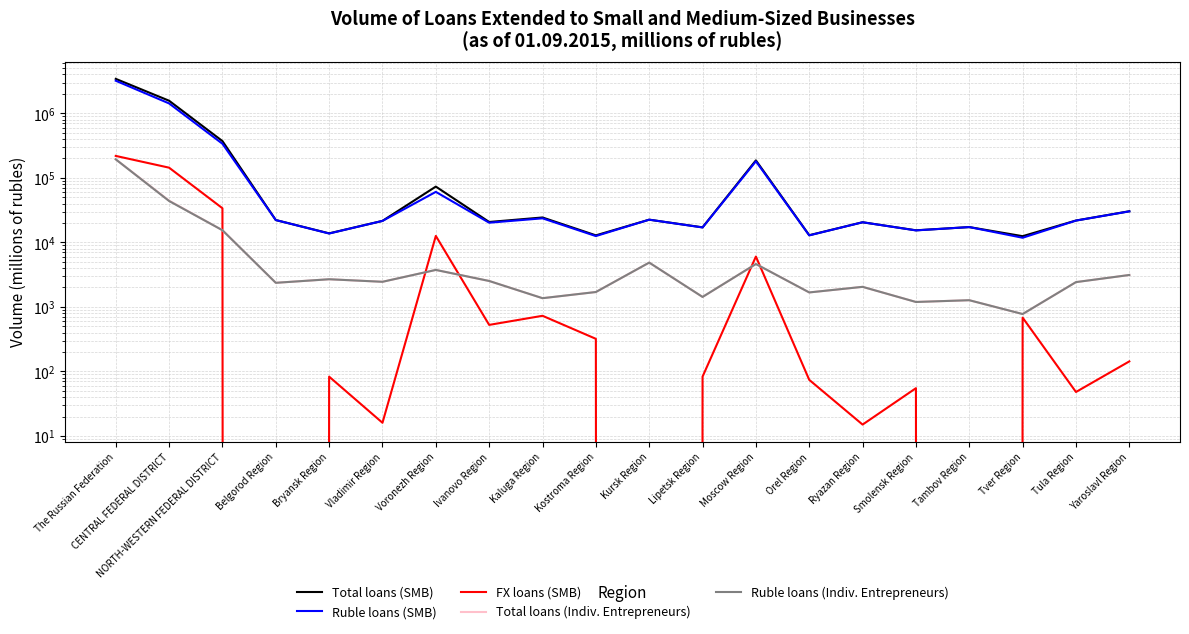

At how many categories does at least one series exceed 1622351?

1